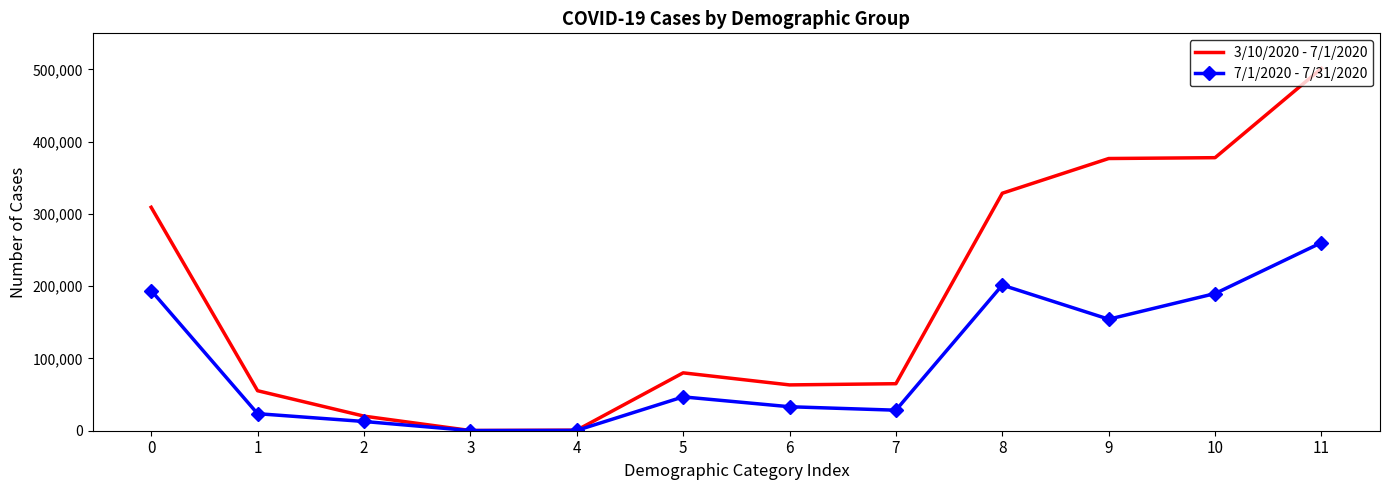

What is the greatest value displayed?

501392